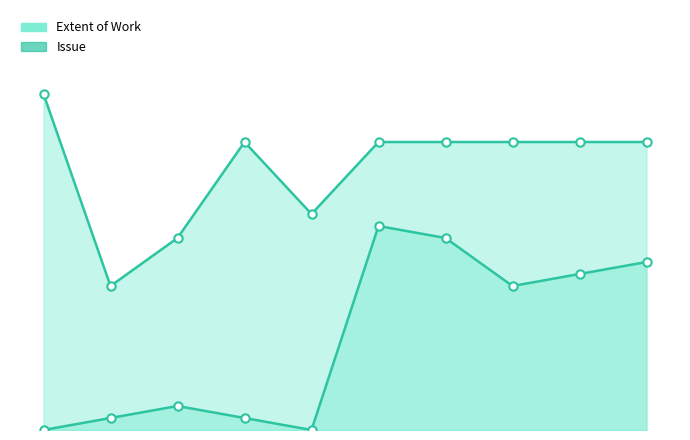

What is the difference between the maximum and minimum values in the Issue series?

17